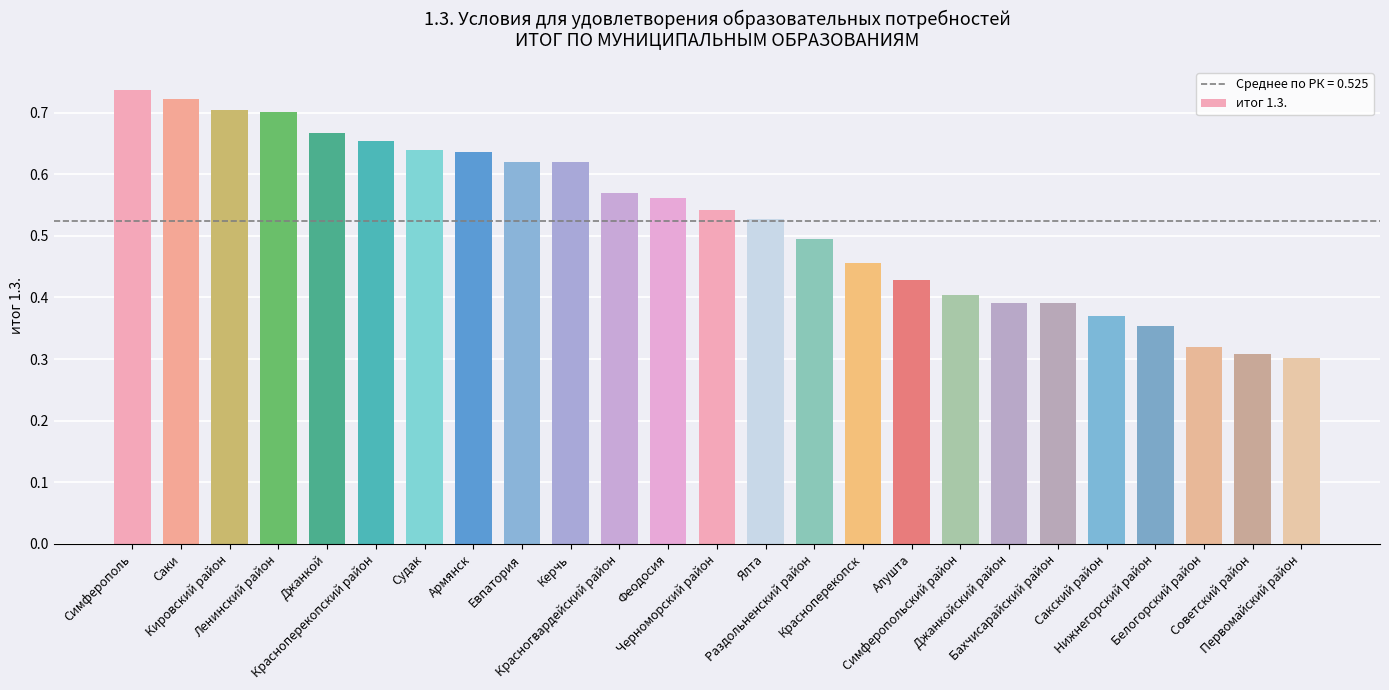

What is the sum of all values?

13.1